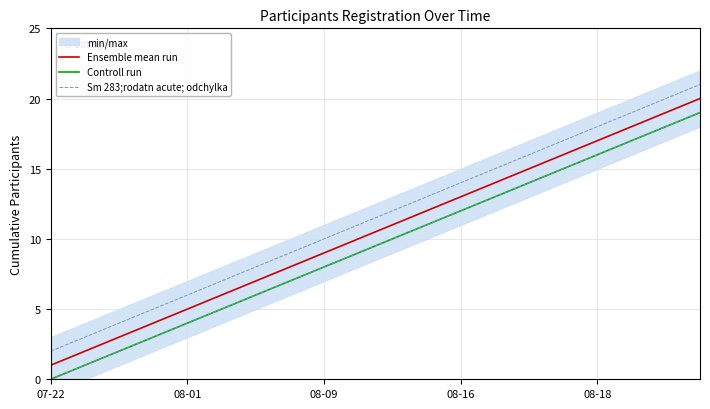

The Sm 283;rodatn acute; odchylka series shows 10 at 08-09. True or false?

True